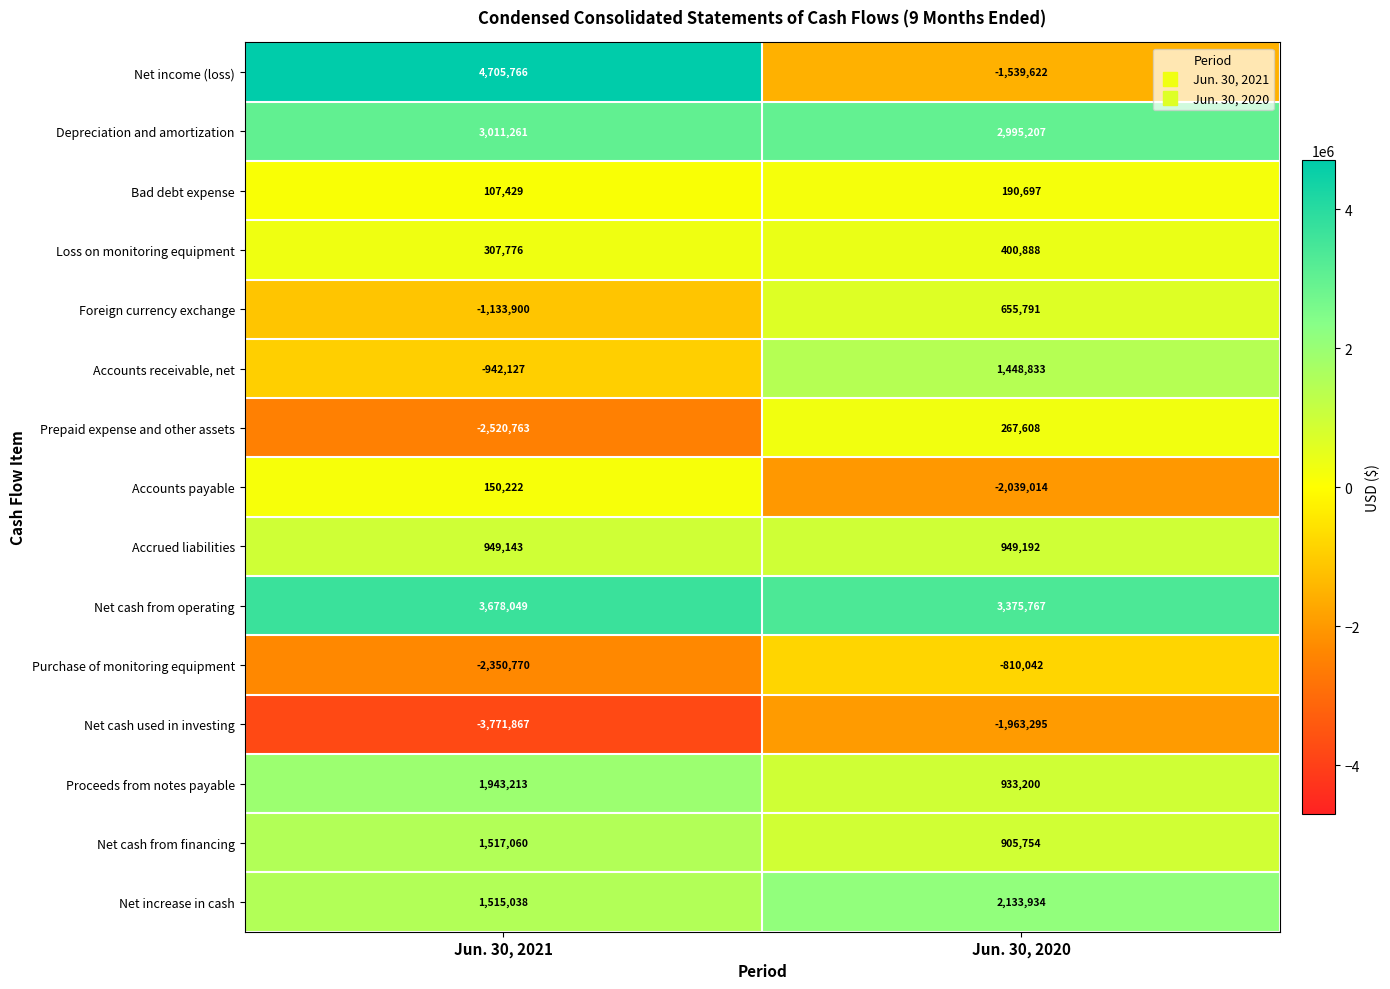

How many distinct data groups are displayed?

15